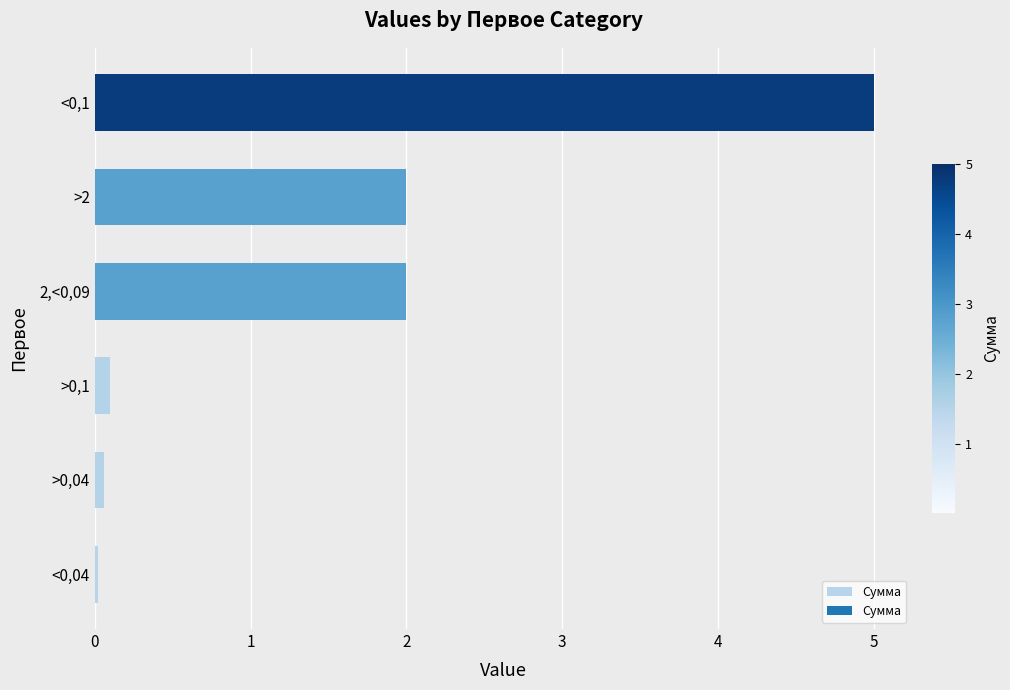

The value at >2 is 2.0. True or false?

True